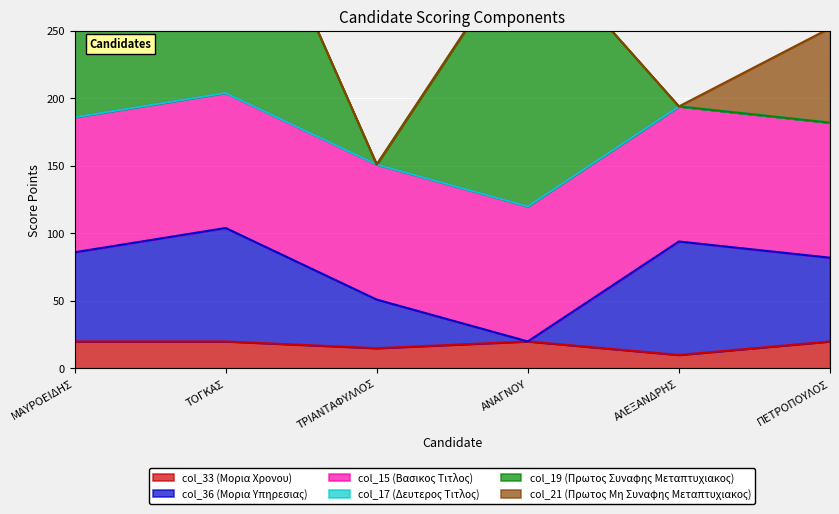

What is the sum of all col_15 (Βασικος Τιτλος) values?

600